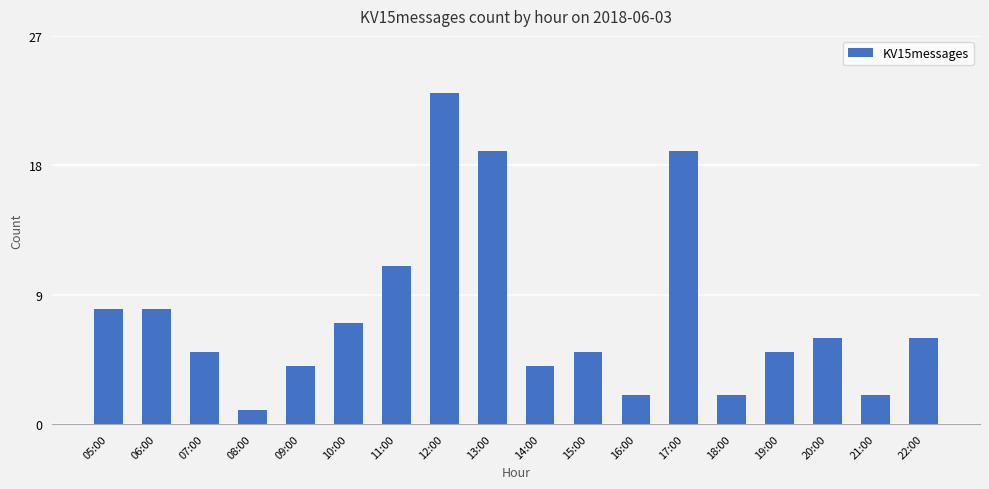

Reading right to left, list all the values displayed in this chart.

6	2	6	5	2	19	2	5	4	19	23	11	7	4	1	5	8	8